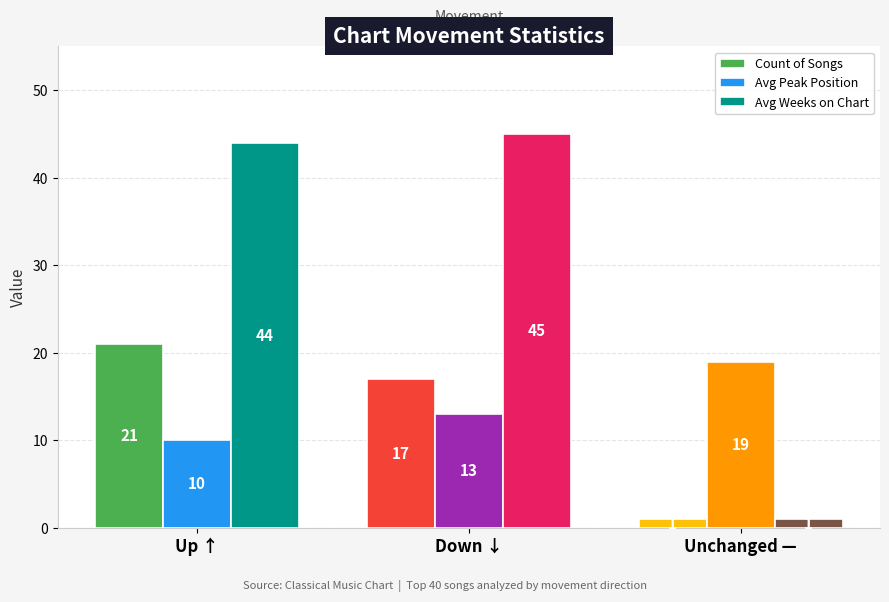

How many bars are there in each group?

3